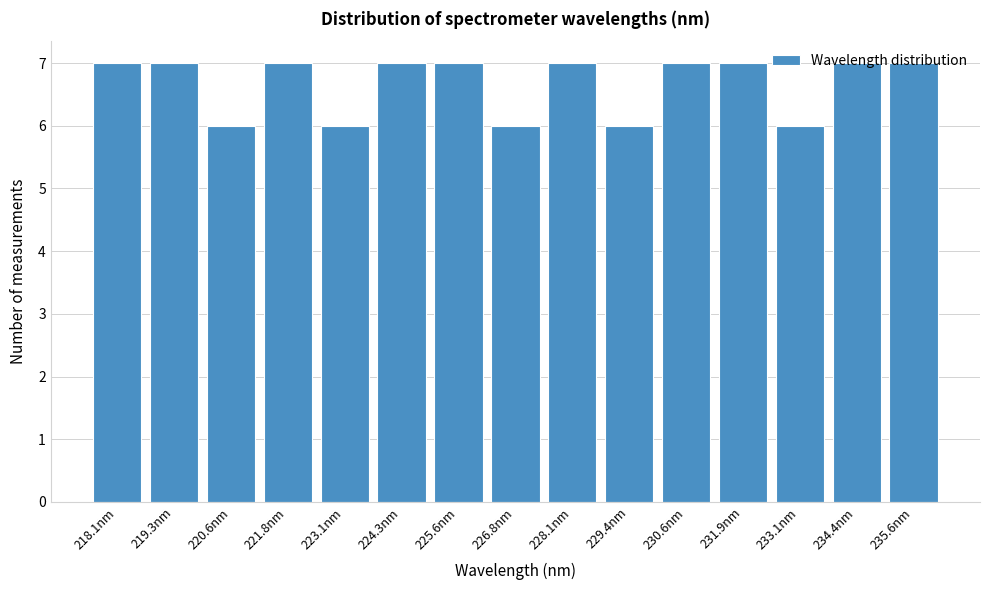

Approximately how many times larger is the value at 233.1nm compared to 224.3nm?

0.9